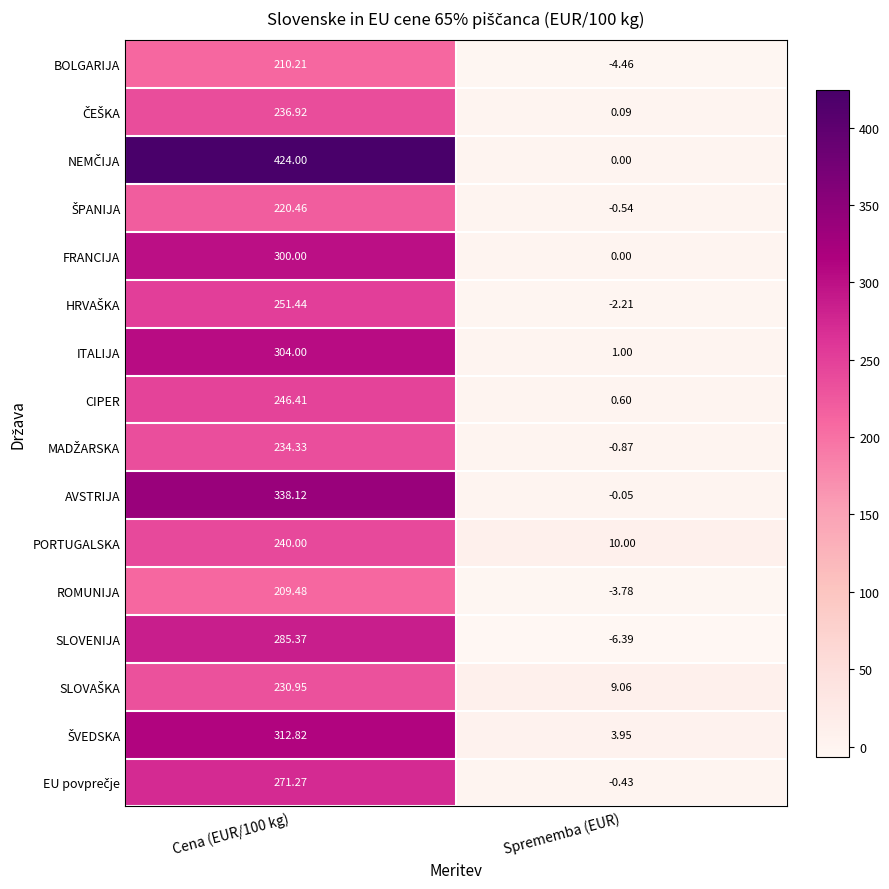

At which label is AVSTRIJA closest to 169?

Sprememba (EUR)